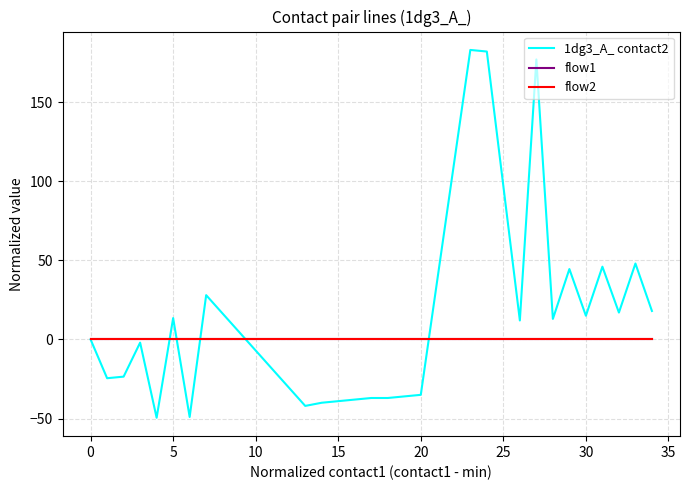

Does the chart have visible grid lines?

Yes